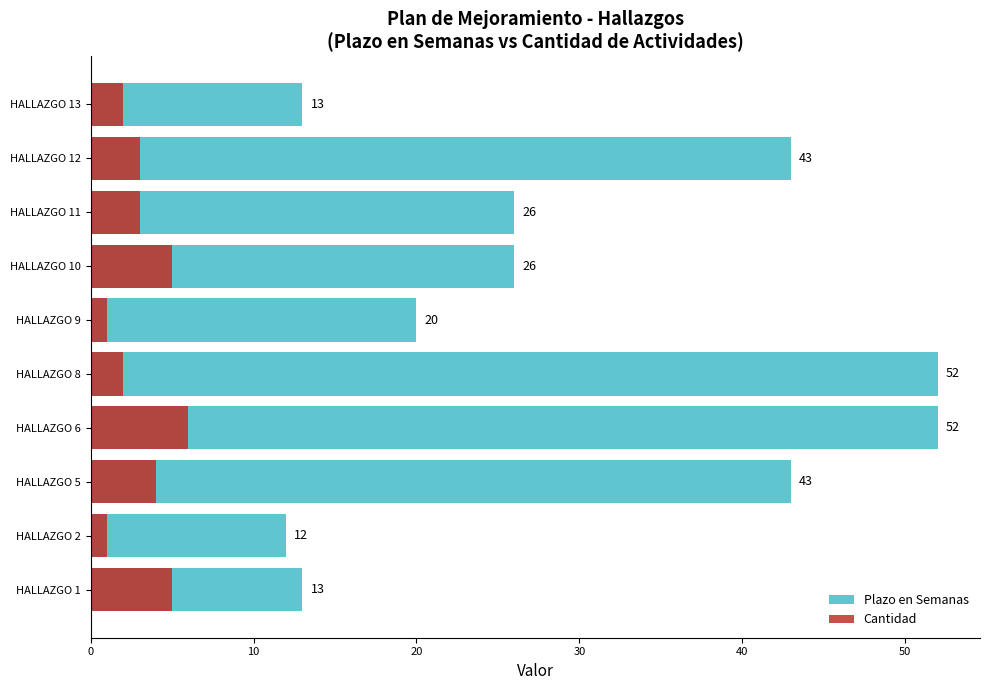

What is the spread (max minus min) of values at HALLAZGO 5?

39